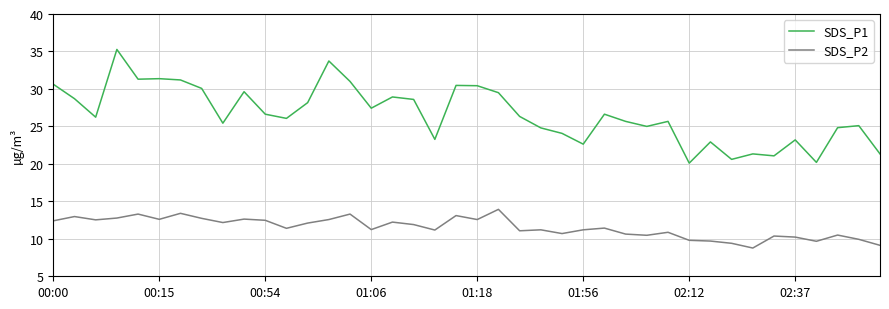

Which series has the largest range (max minus min)?

SDS_P1